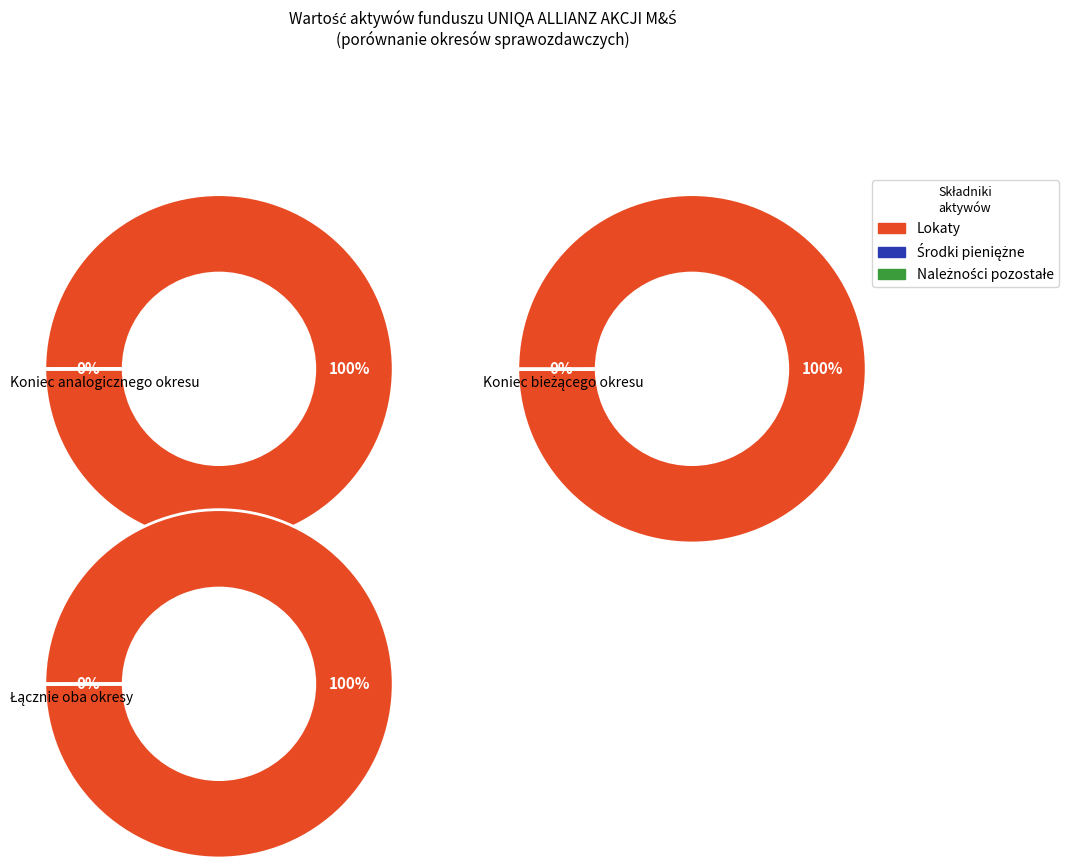

How many slices are in this pie chart?

2